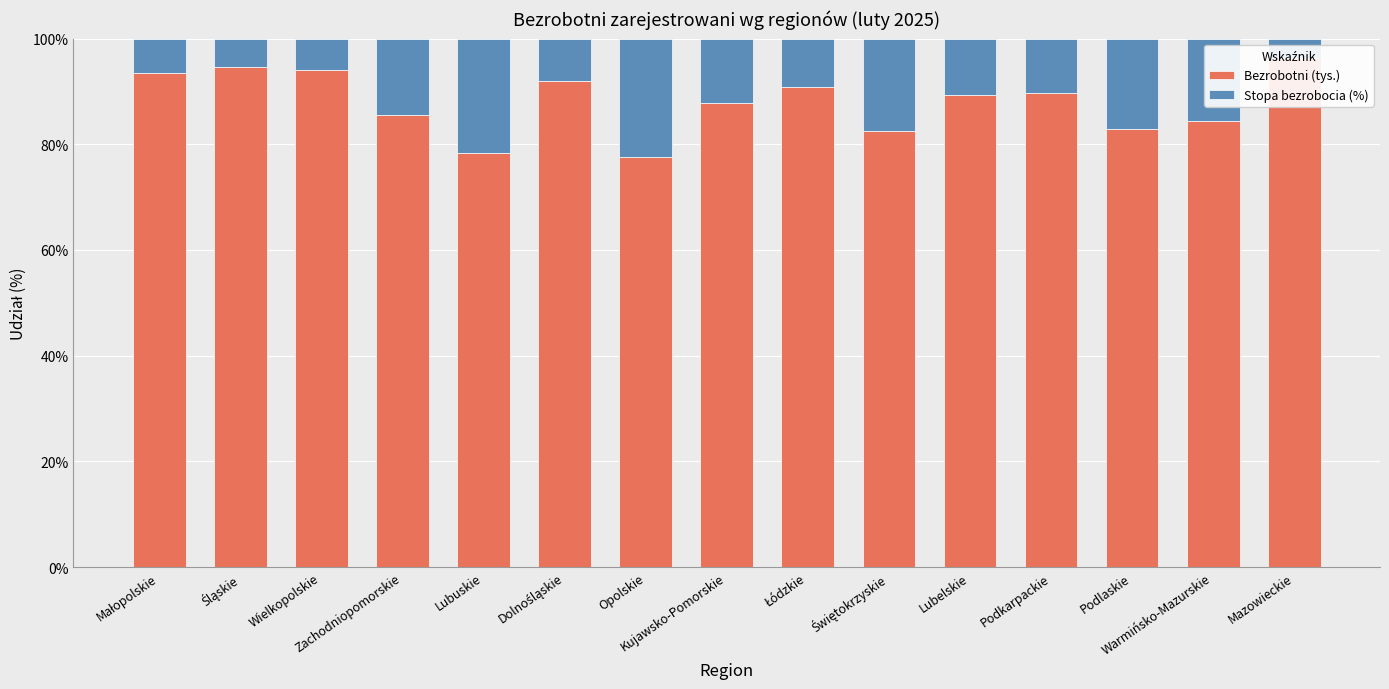

Rank the series by their maximum value, from lowest to highest.

Stopa bezrobocia (%), Bezrobotni (tys.)